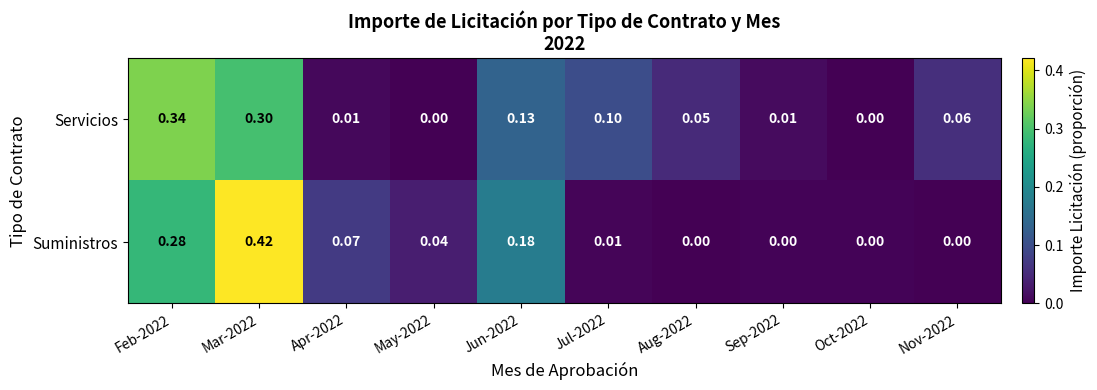

Which series changed the most between Apr-2022 and Nov-2022?

Suministros